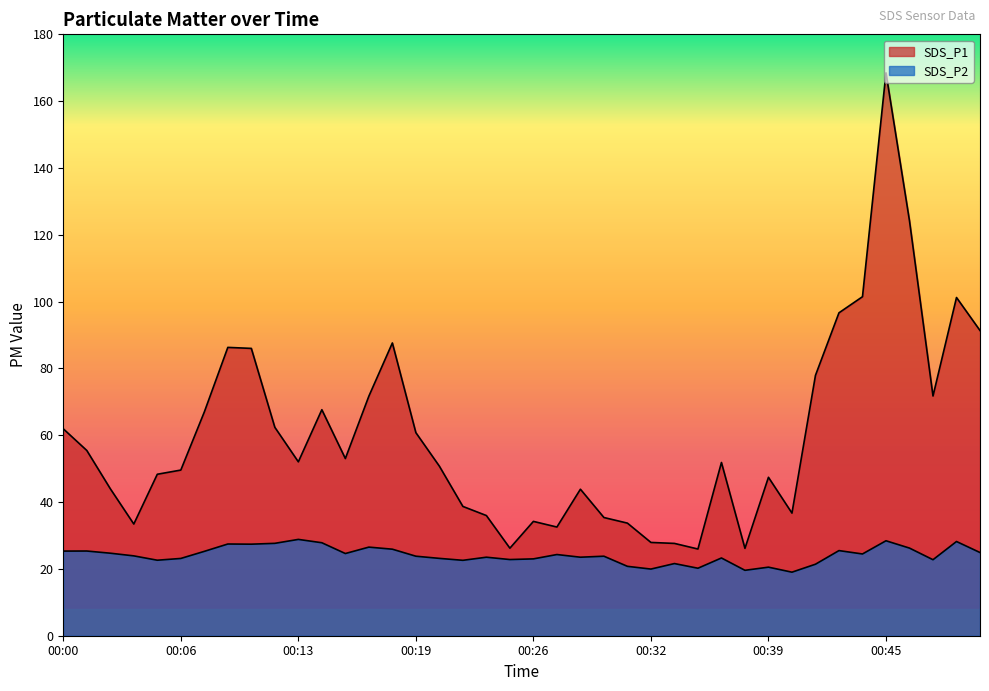

Which category has the lowest value in the SDS_P2 series?

00:40